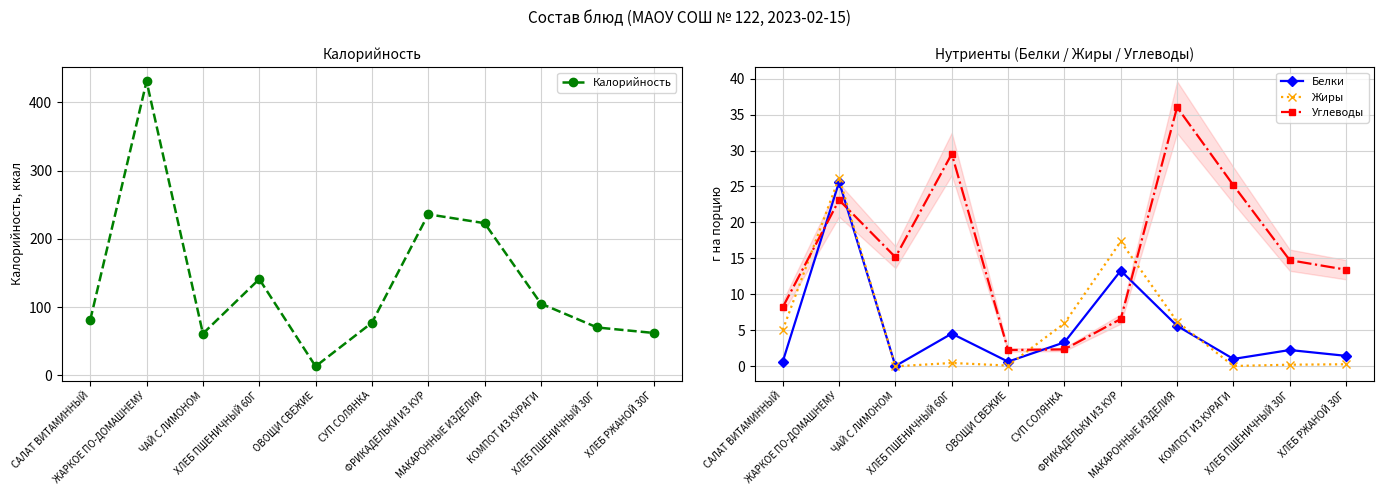

Where do Жиры and Углеводы first cross each other?

САЛАТ ВИТАМИННЫЙ and ЖАРКОЕ ПО-ДОМАШНЕМУ